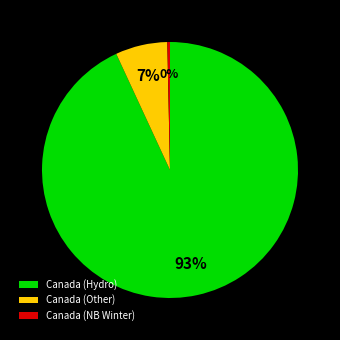

To the nearest percent, what percentage of the pie is Canada (Hydro)?

93%